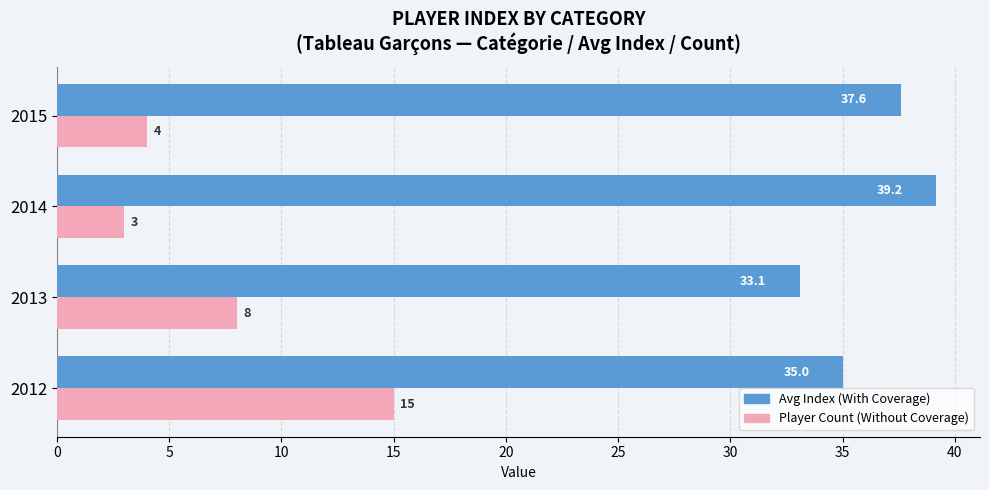

At which category is the sum across all series the highest?

2012